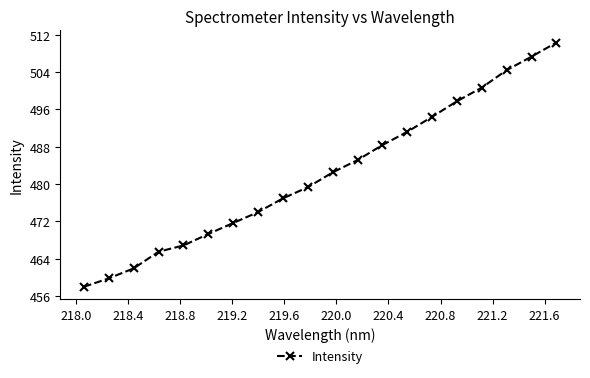

What is the smallest value displayed?

458.0